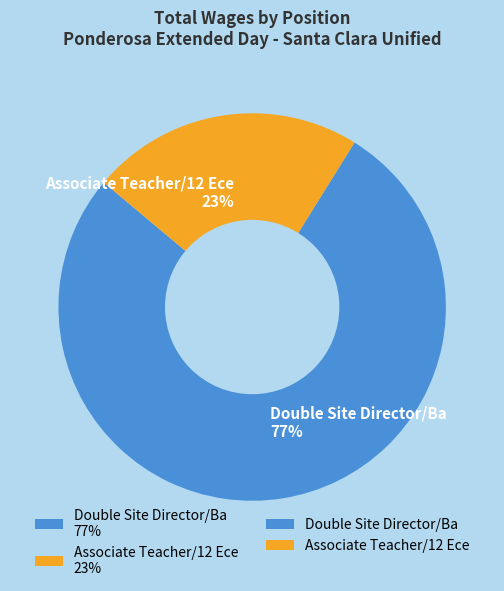

True or false: Associate Teacher/12 Ece accounts for 29% of the total.

False